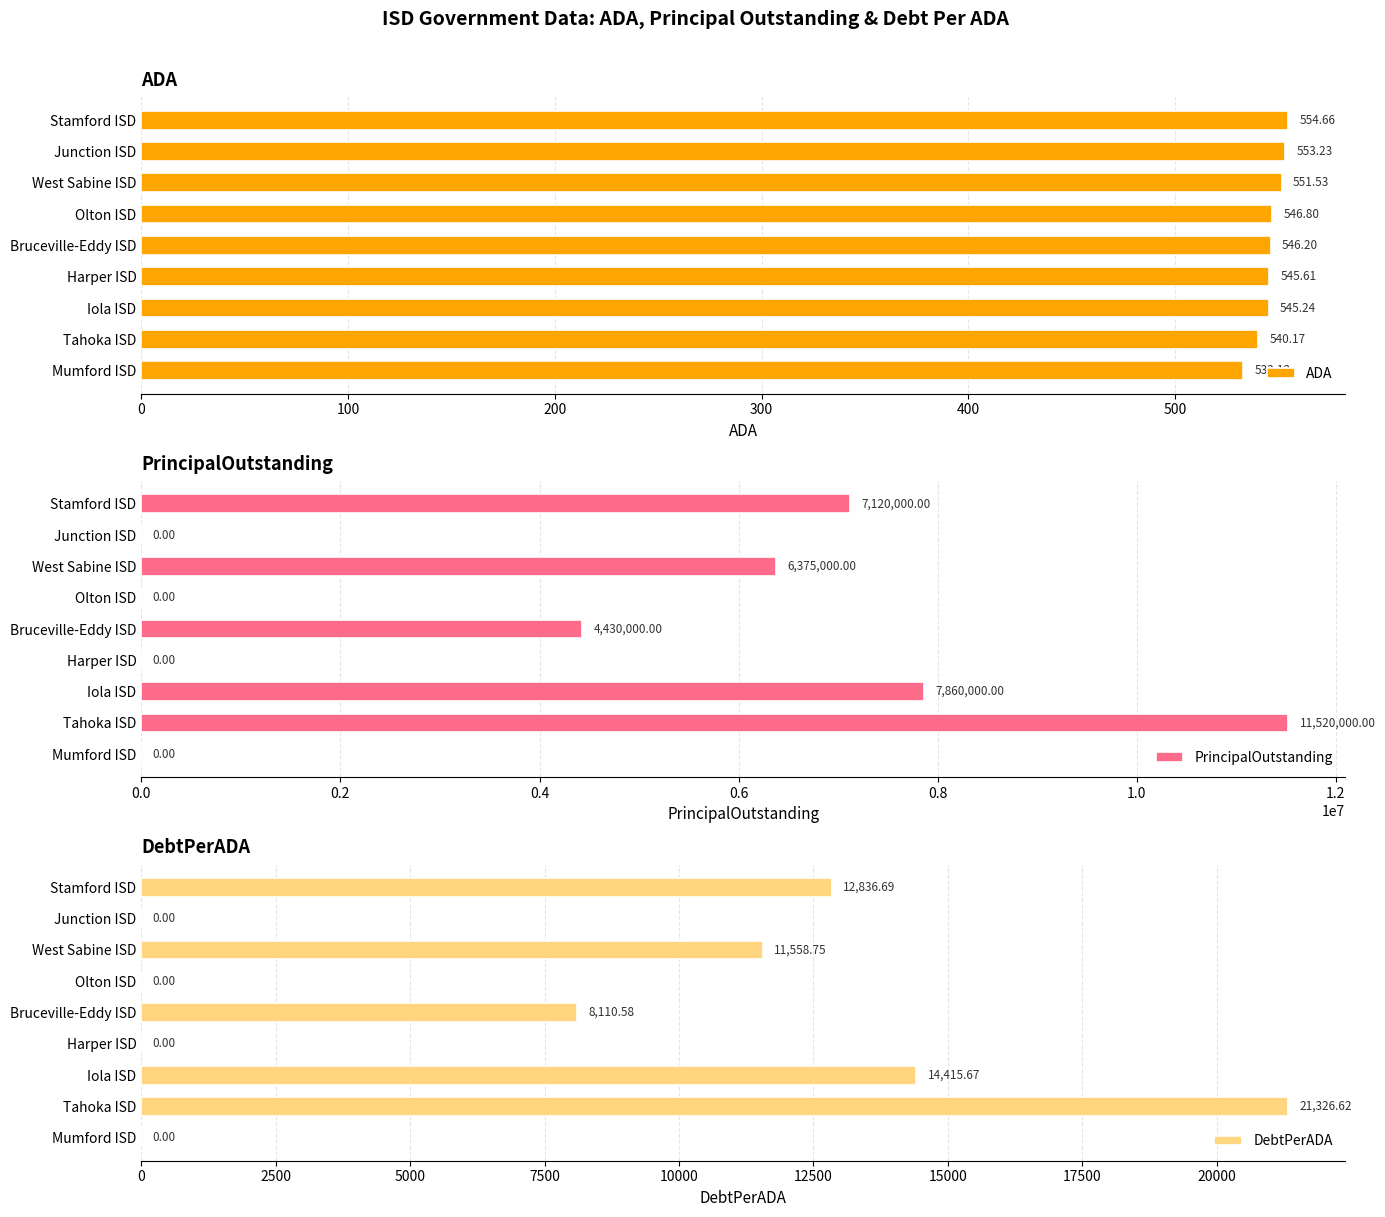

At how many categories does at least one series exceed 2420752?

5